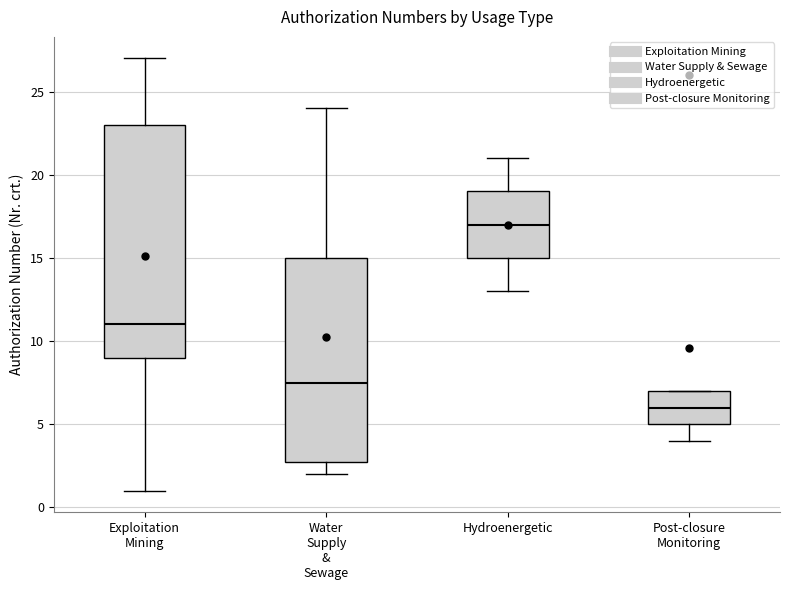

Which box's median line is the lowest?

Post-closure Monitoring